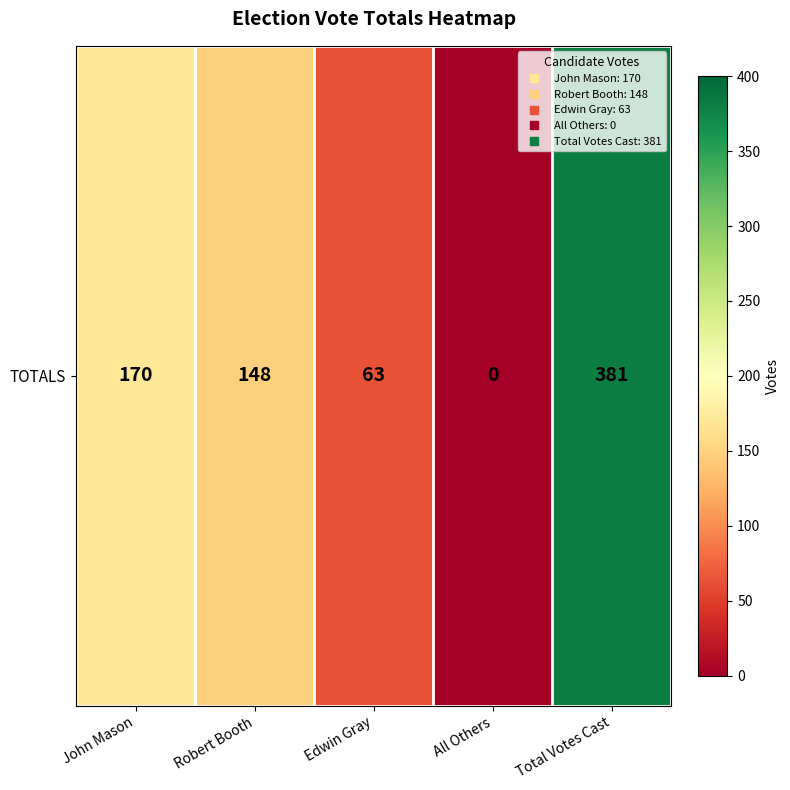

What is the greatest value displayed?

381